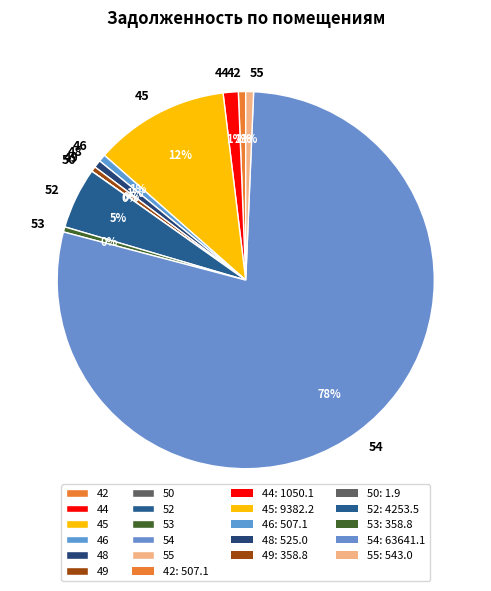

To the nearest percent, what portion does 54 represent?

78%